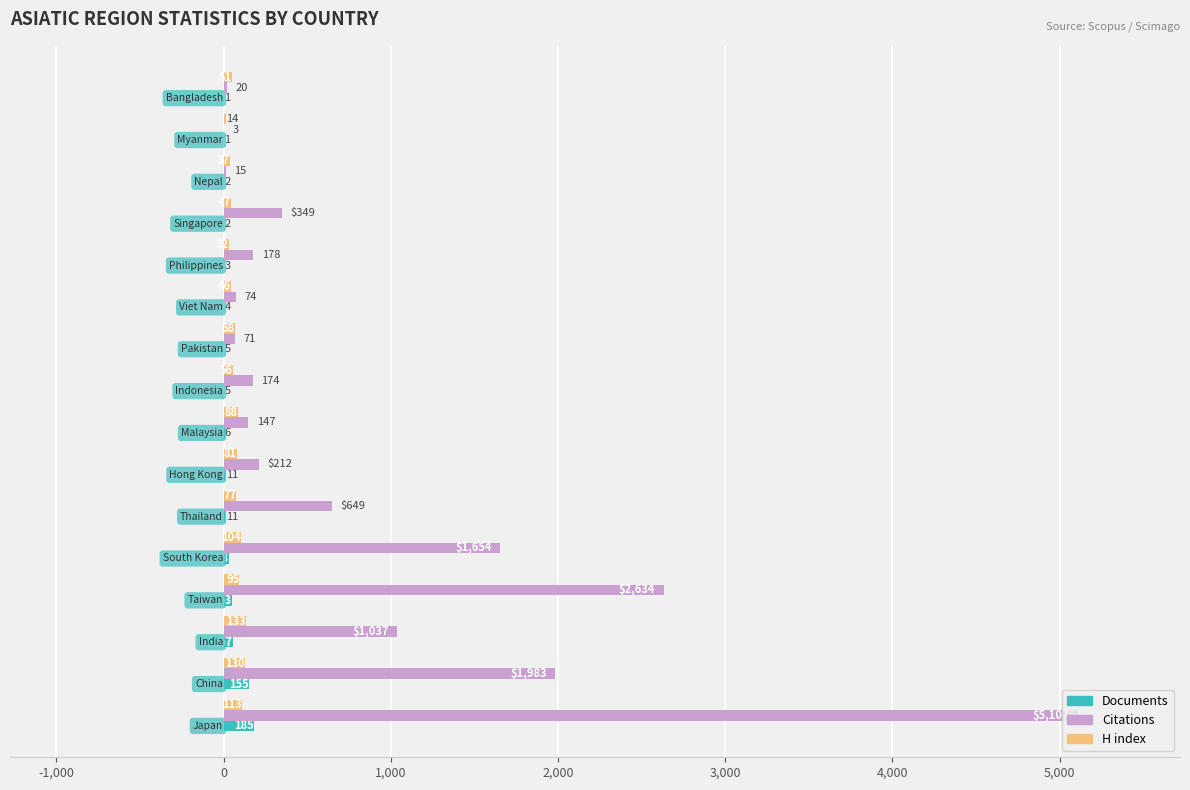

What is the highest value of the Citations series?

5107